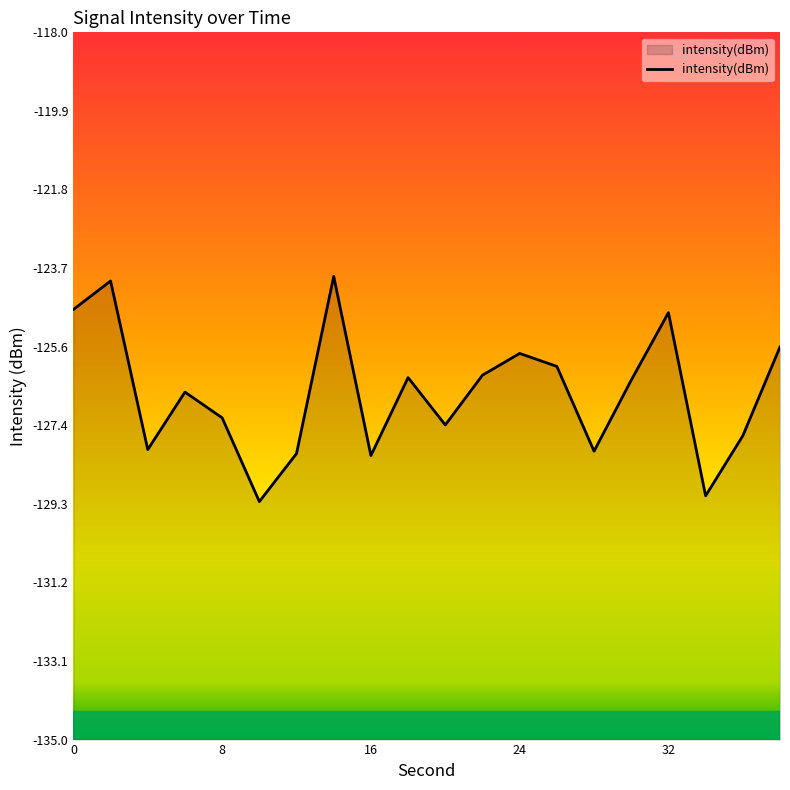

True or false: the data shows -124.7 at 32.

True